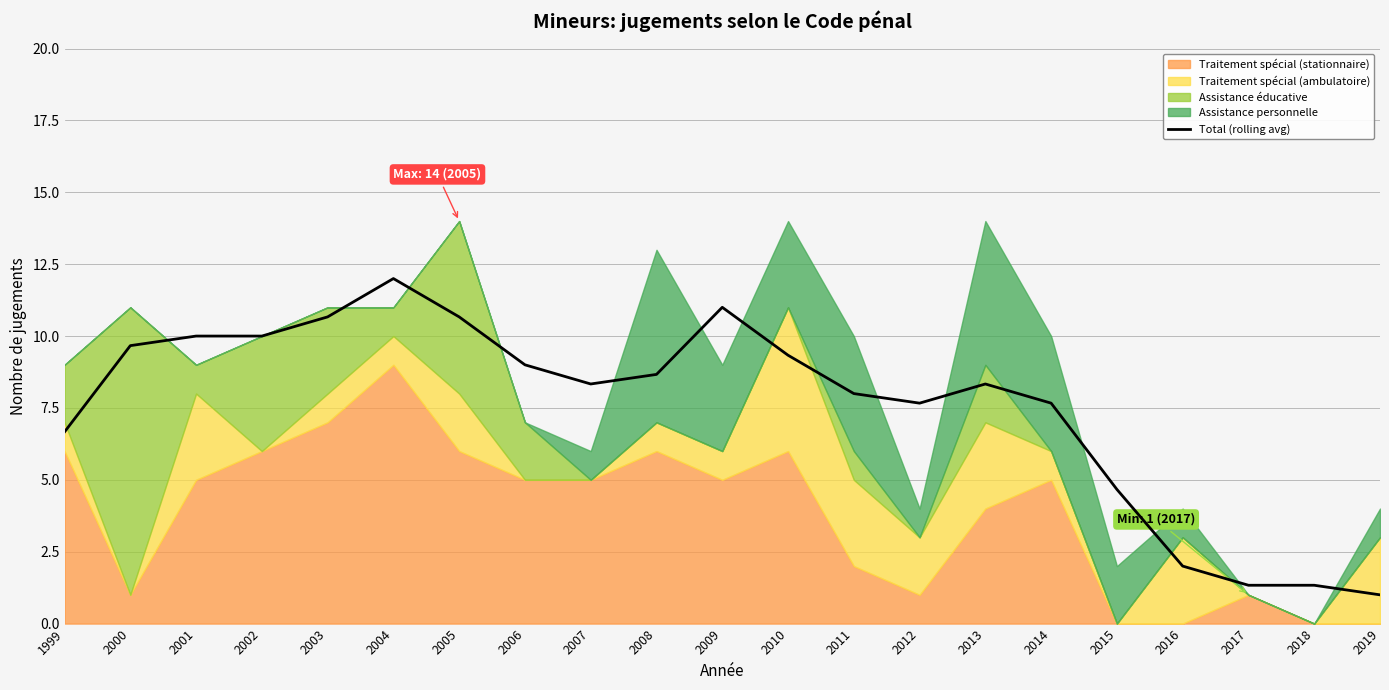

What is the change in value from 2001 to 2018?

-8.7